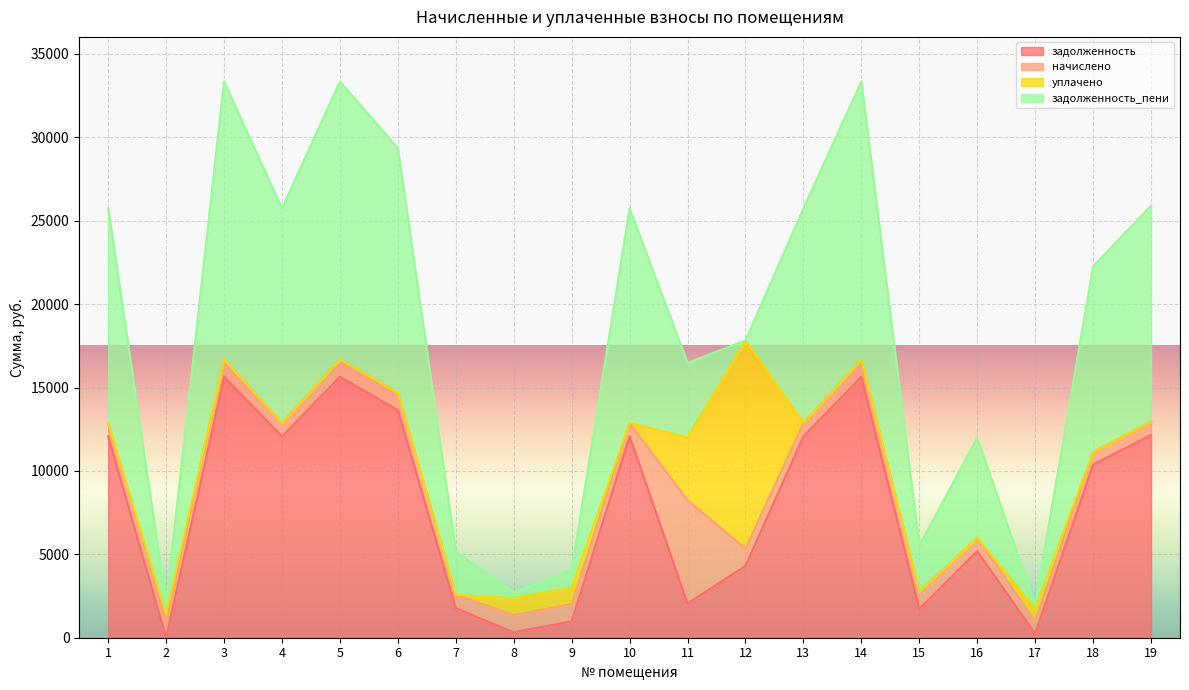

What is the highest value of the задолженность_пени series?

16675.0